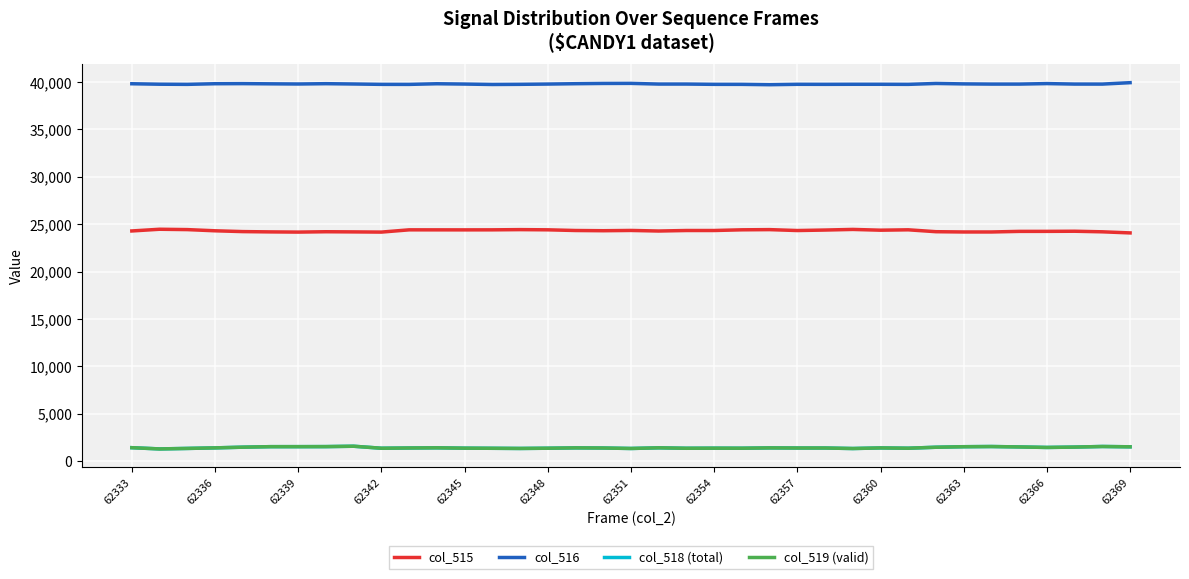

True or false: col_516 and col_518 (total) cross at least once.

False